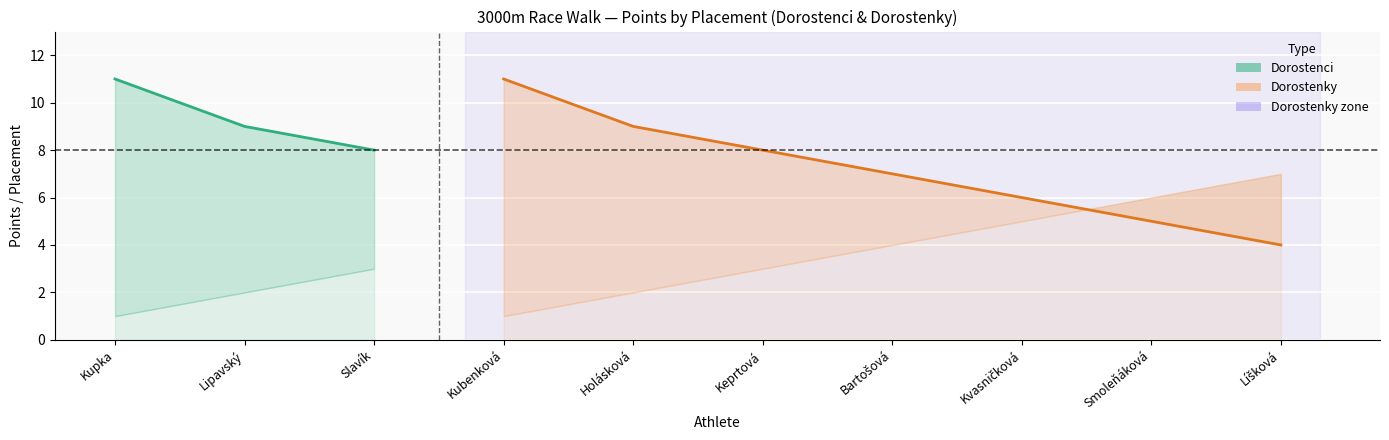

How many data points in Pořadí are above 3?

4